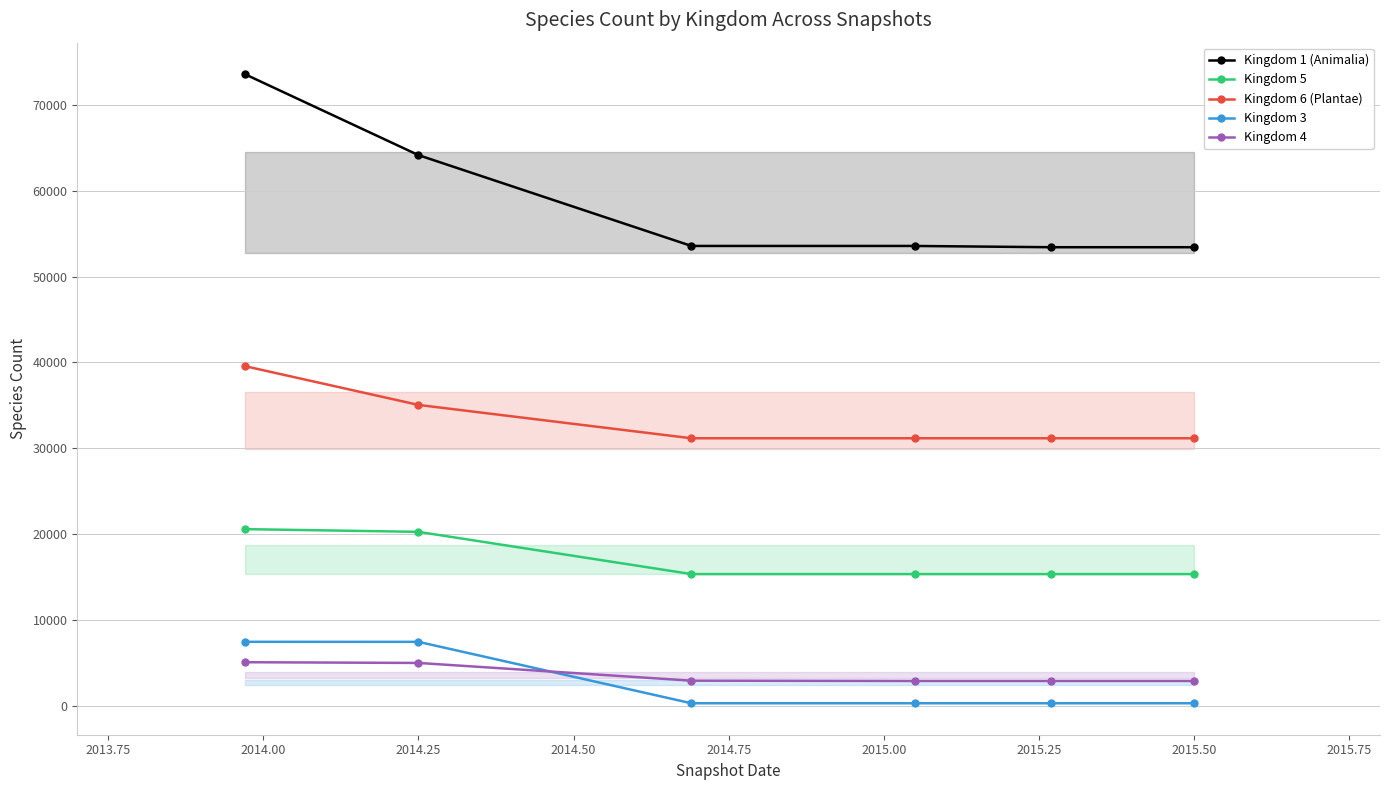

Reading right to left, transcribe all the data shown in this chart.

Kingdom 1 (Animalia): 53414	53414	53563	53563	64134	73561
Kingdom 5: 15374	15374	15374	15374	20289	20605
Kingdom 6 (Plantae): 31180	31180	31180	31180	35062	39578
Kingdom 3: 339	339	339	339	7487	7491
Kingdom 4: 2933	2933	2933	2969	5032	5117